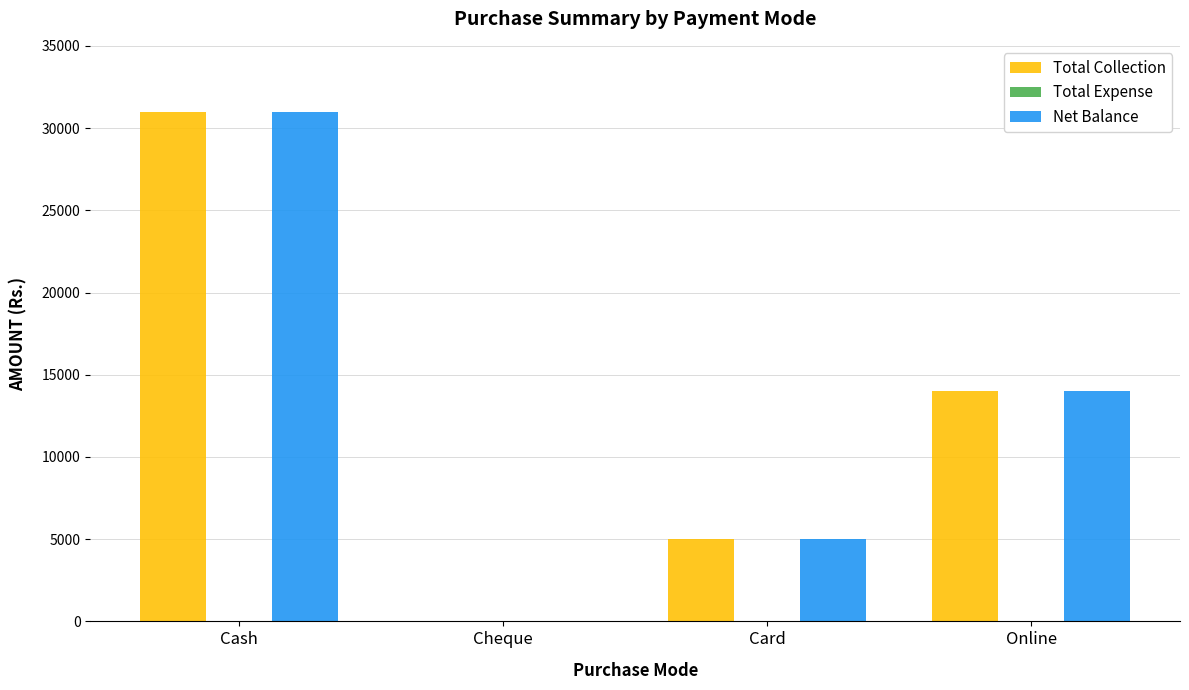

What is the sum of all Total Collection values?

50000